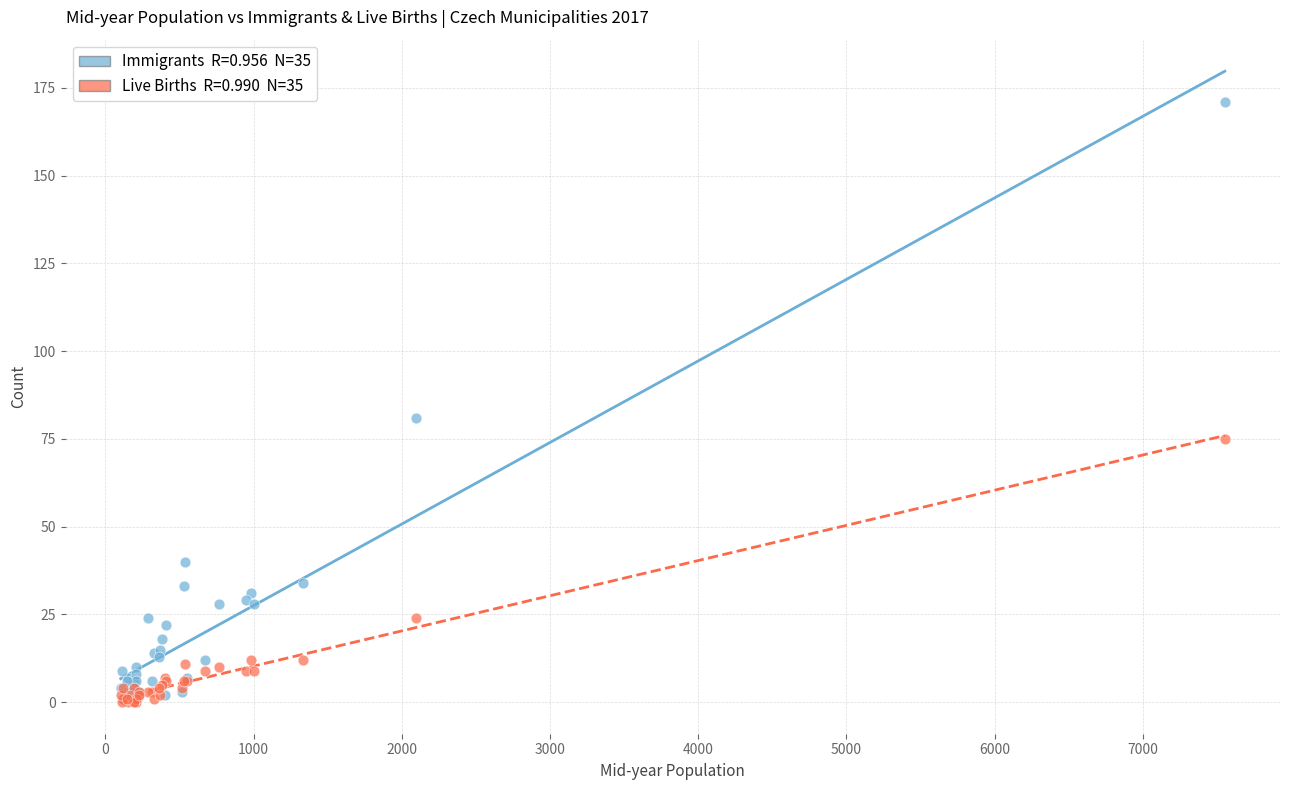

Across all series, what Y value is closest to 85?

81